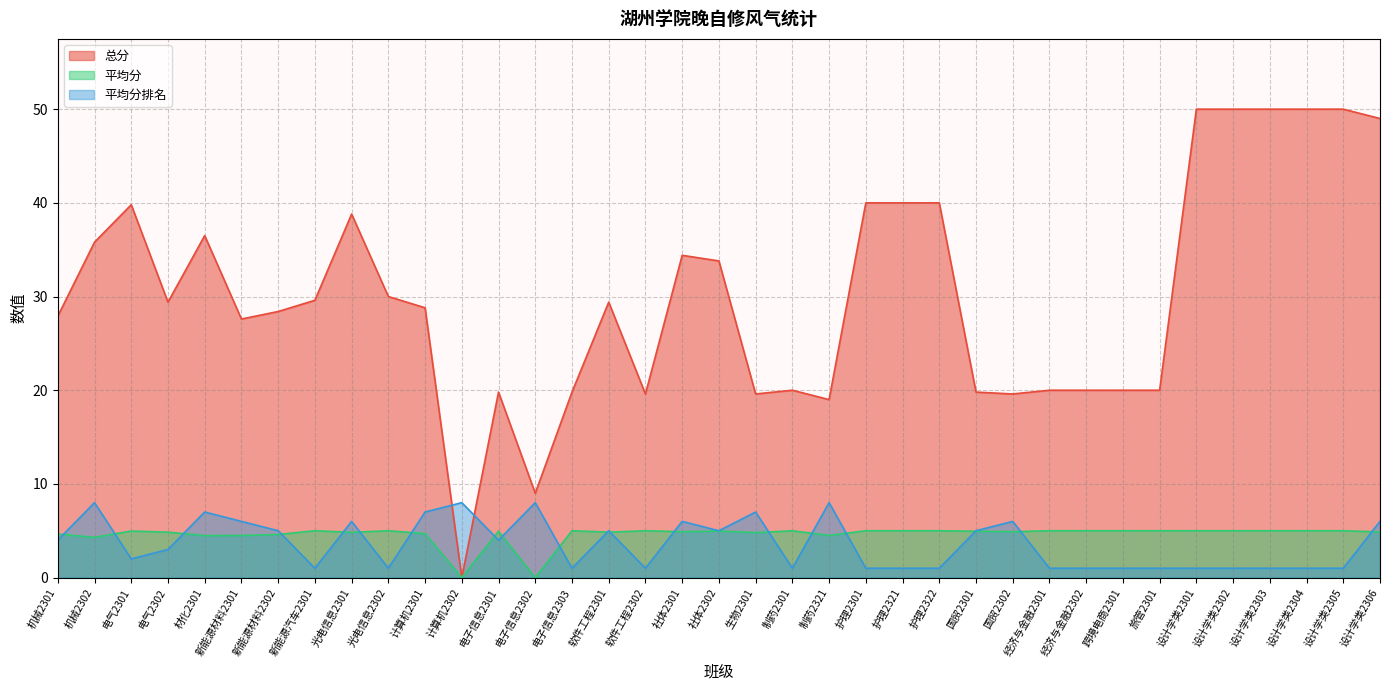

What is the value of the 平均分 point at the 30th from the left?

5.0